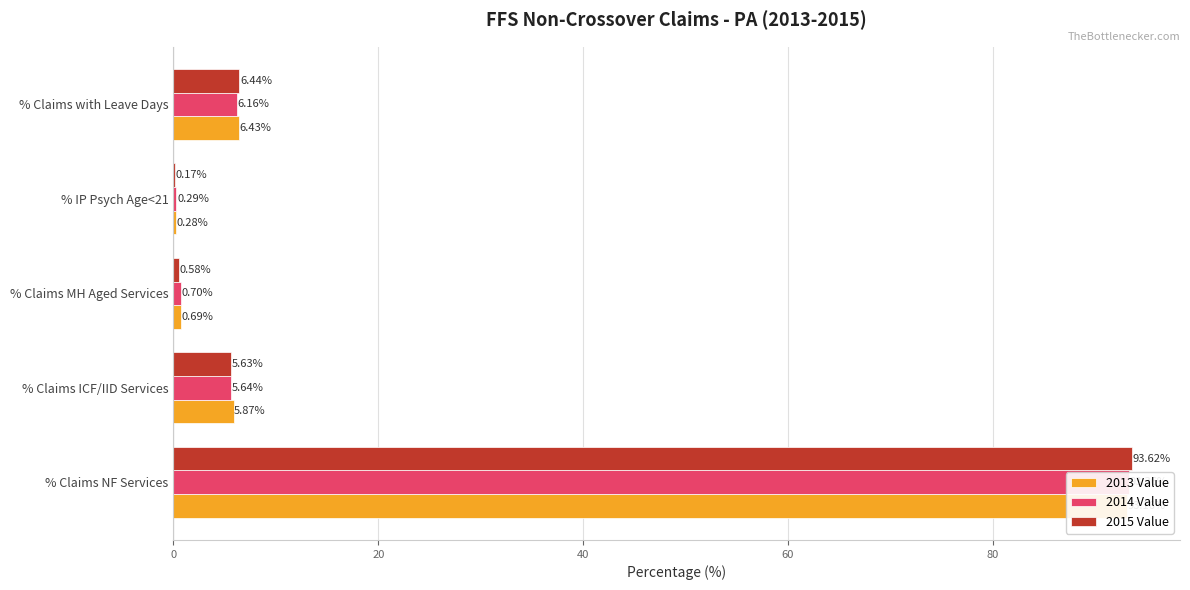

How many bars are there in total?

15